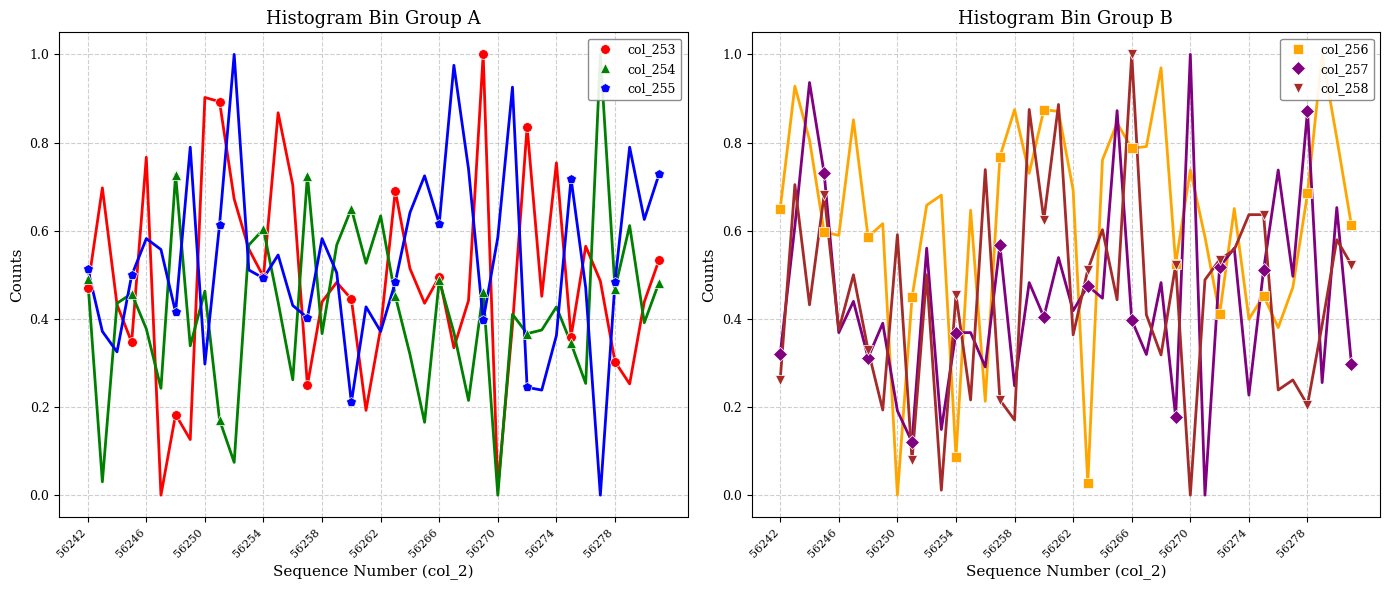

What are all the series names shown in the legend?

col_253, col_254, col_255, col_256, col_257, col_258